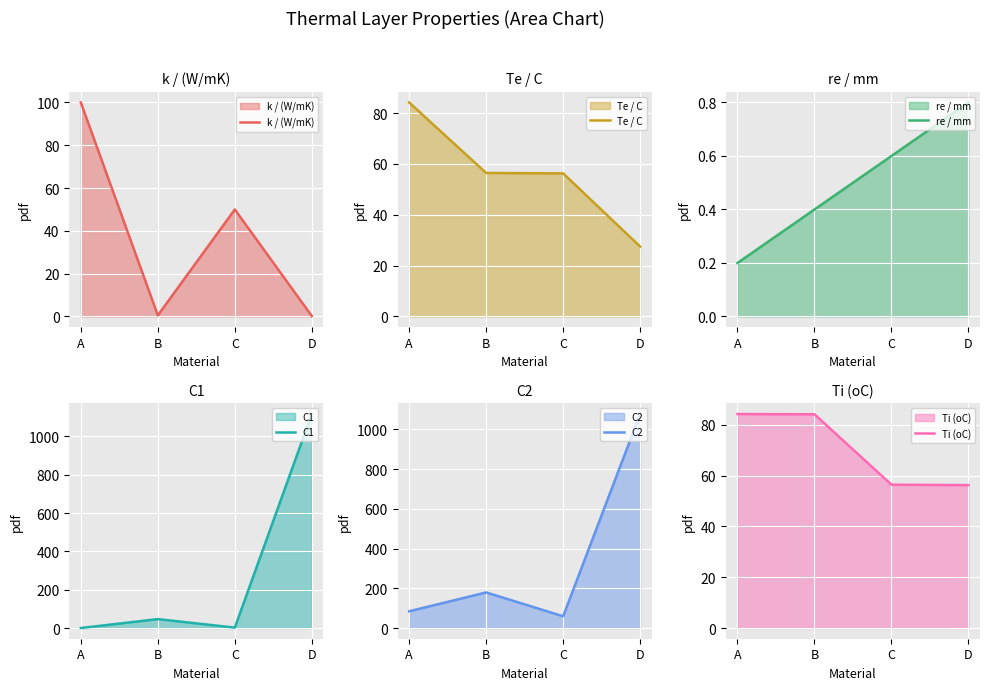

What is the value of the Ti (oC) point at the 1st from the left?

84.3